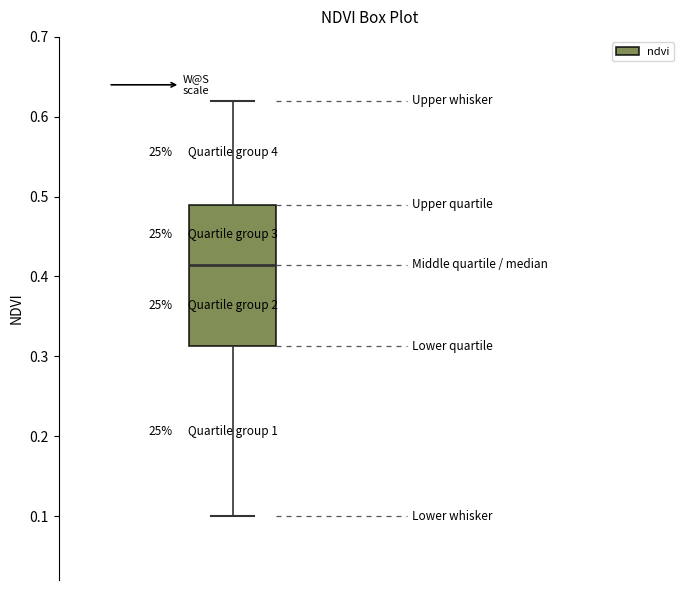

Where does the upper whisker of the box end on the y-axis? The values are not printed on the chart, so give them approximately, as read against the axis.

0.62